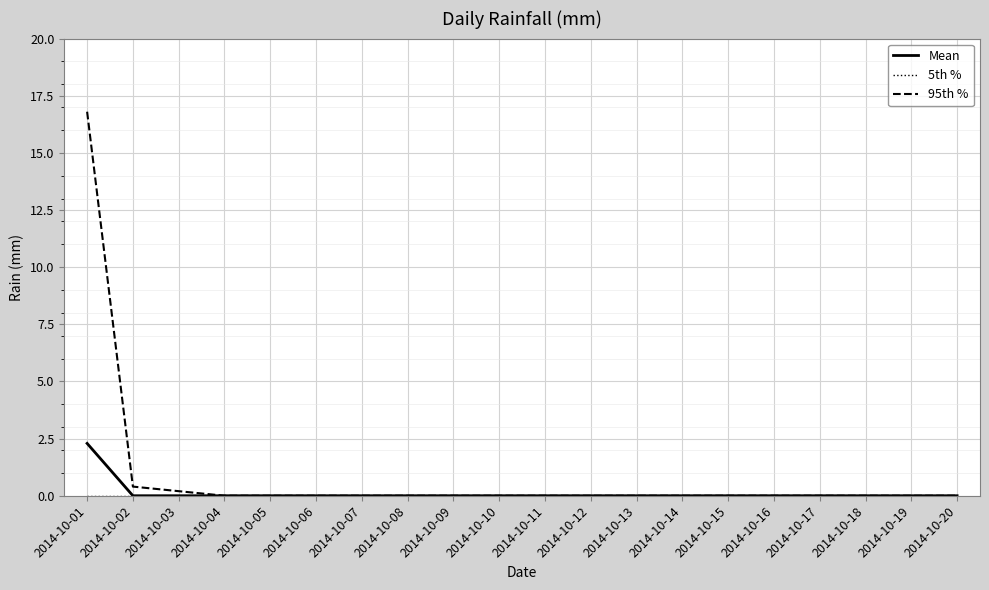

At which category is the sum across all series the highest?

2014-10-01